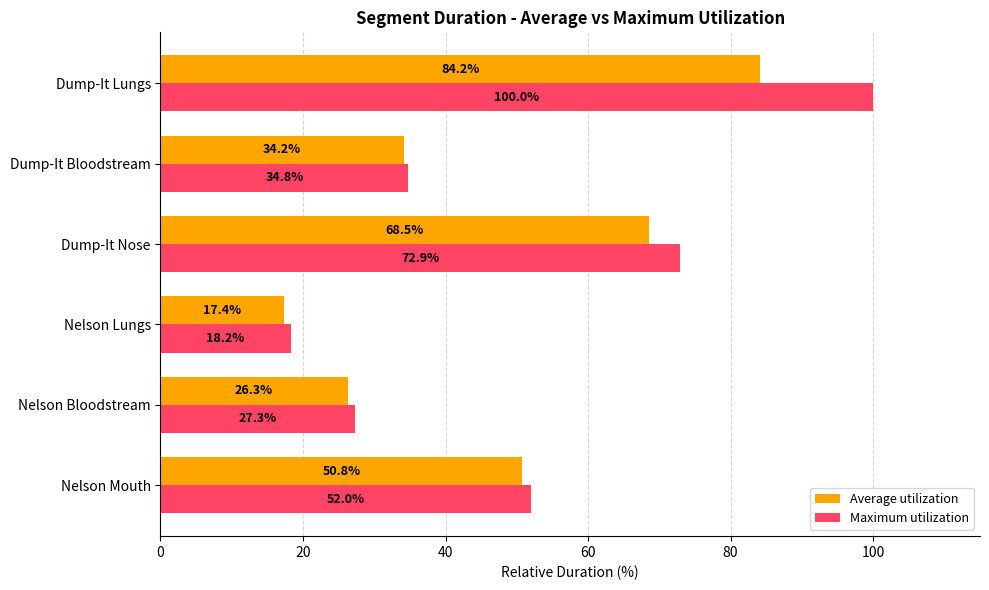

True or false: Average utilization has a value of 79.9 at Nelson Mouth.

False